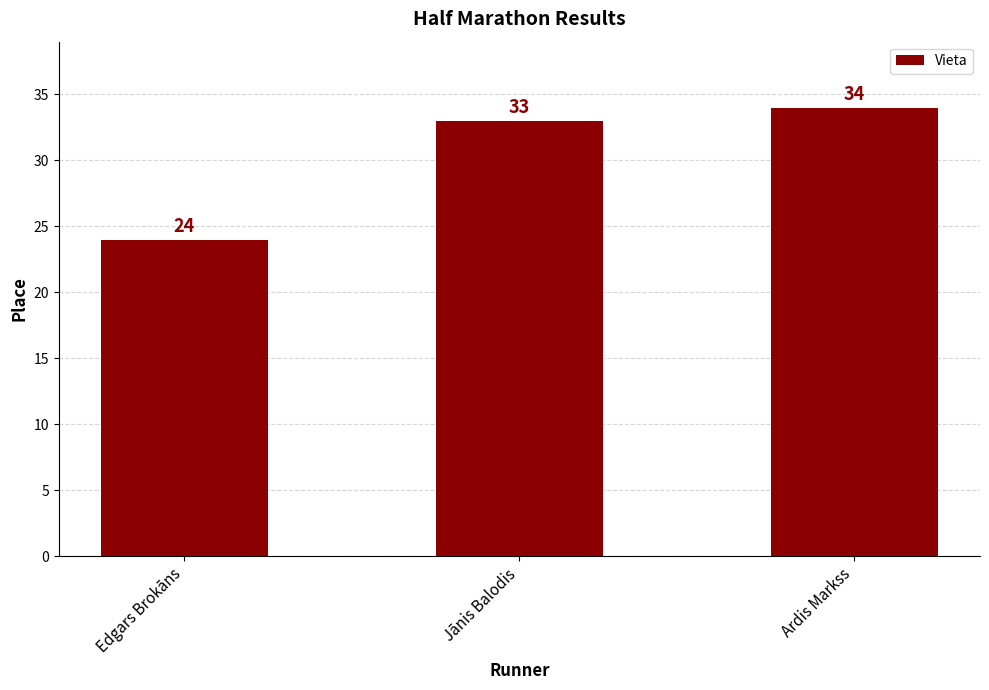

What is the change in value from Edgars Brokāns to Jānis Balodis?

+9